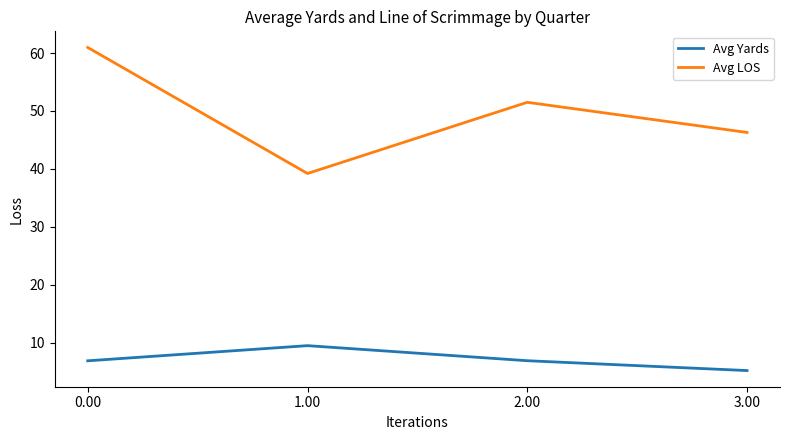

Is the value of Avg LOS at 3.00 greater than the value of Avg Yards at 2.00?

Yes